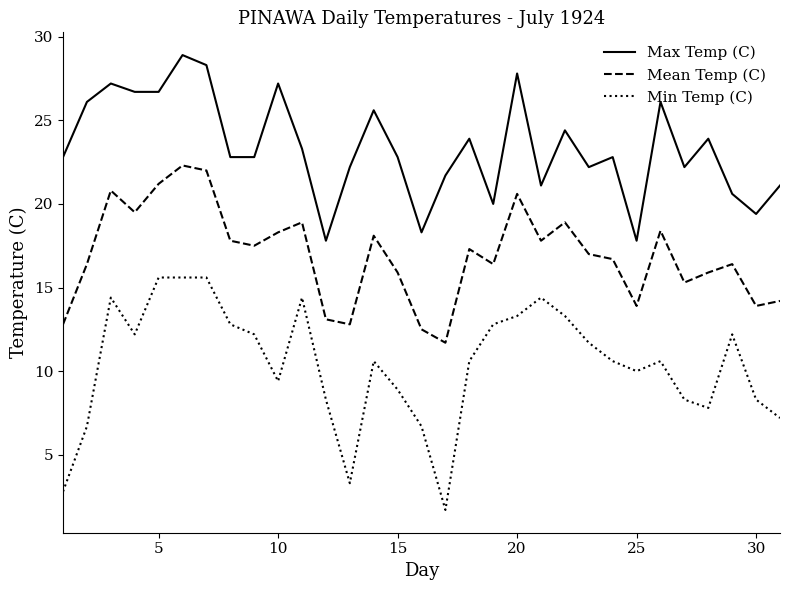

What is the minimum value for Min Temp (C)?

1.7